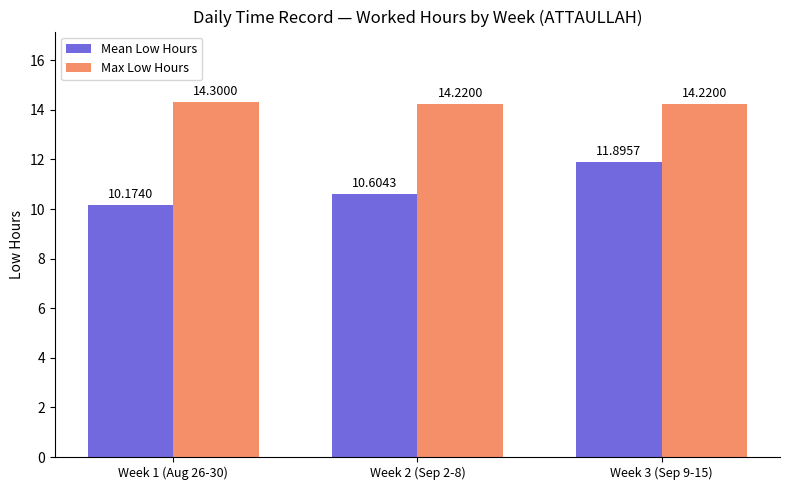

Which series has the widest spread of values?

Mean Low Hours